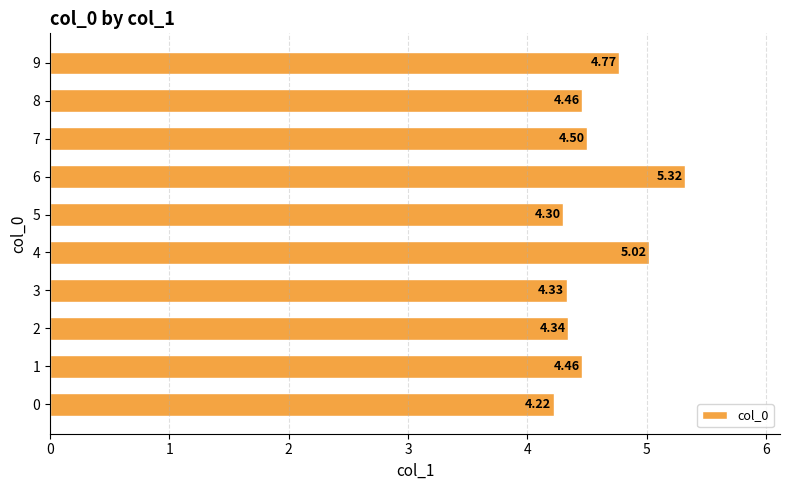

Is it true that the value at 1 is 4.5?

True